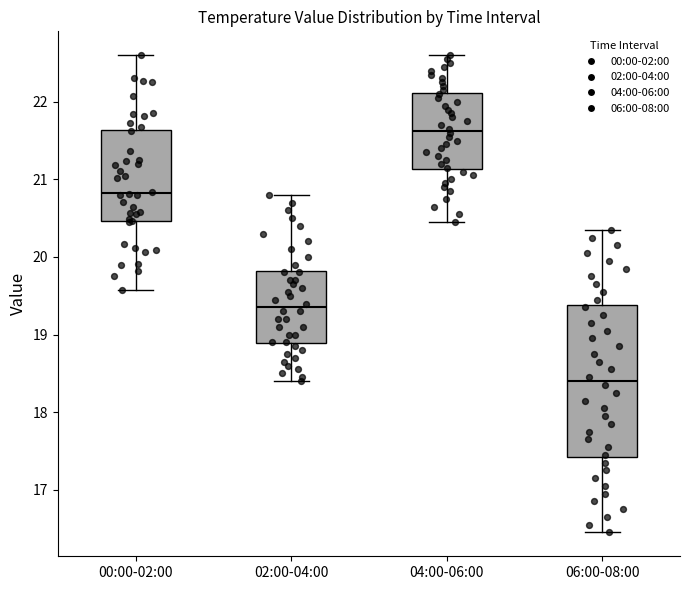

Reading left to right, read every box against the y-axis: the position of its median line, the range the box covers, and the ends of its whiskers. The values are not printed on the chart, so give them approximately, as read against the axis.

00:00-02:00: median 20.8, box 20.5 to 21.6, whiskers 19.6 to 22.6
02:00-04:00: median 19.4, box 18.9 to 19.8, whiskers 18.4 to 20.8
04:00-06:00: median 21.6, box 21.1 to 22.1, whiskers 20.5 to 22.6
06:00-08:00: median 18.4, box 17.4 to 19.4, whiskers 16.5 to 20.4